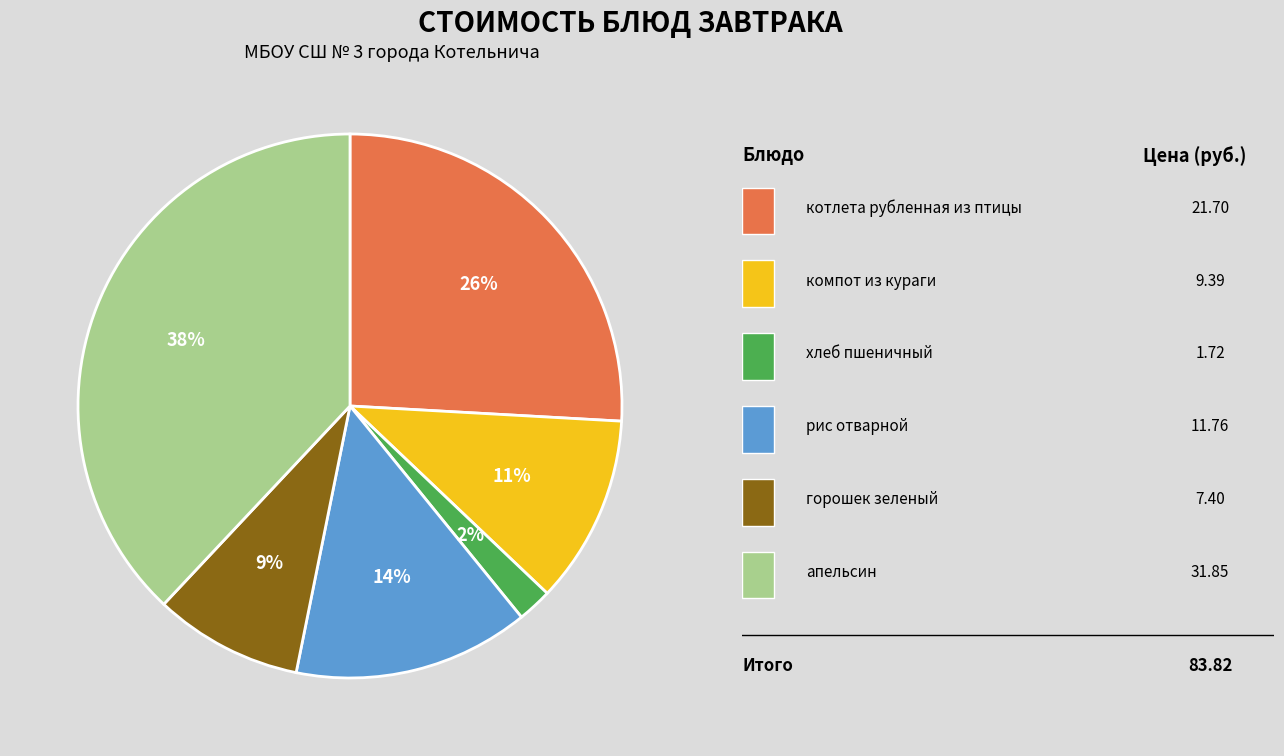

Is there any slice that represents more than half of the pie?

No